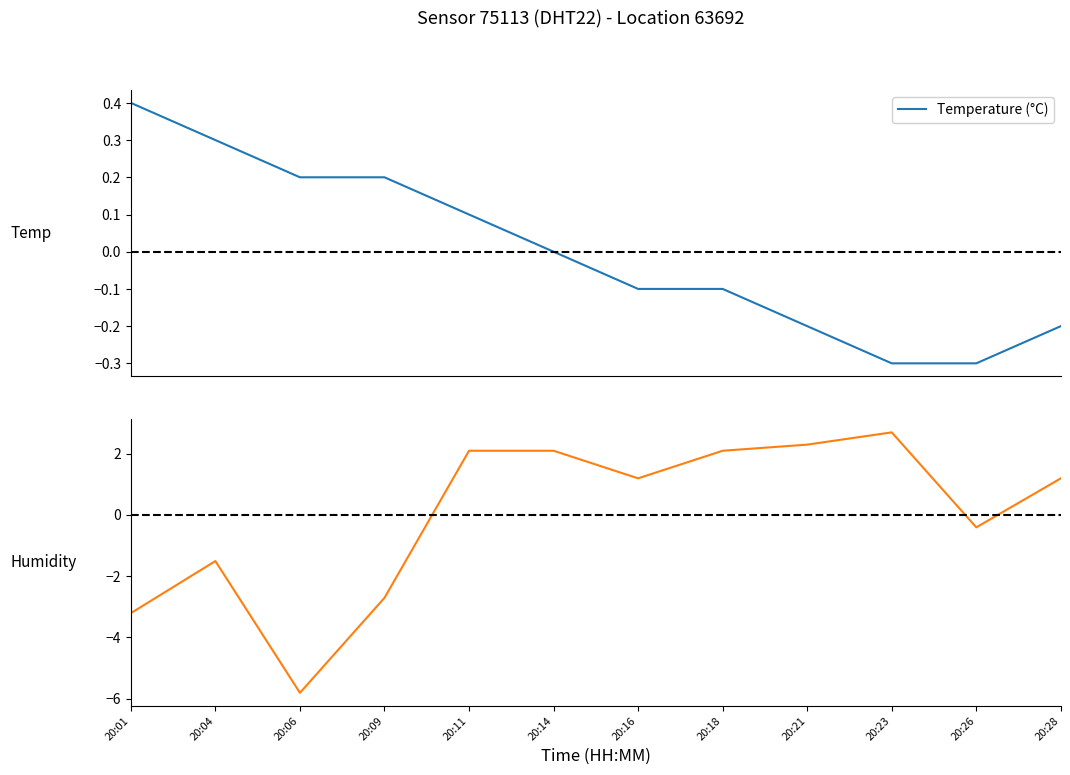

Reading left to right, extract all data points from this chart.

Temperature (°C): 0.4	0.3	0.2	0.2	0.1	0.0	-0.1	-0.1	-0.2	-0.3	-0.3	-0.2
Humidity (%): -3.2	-1.5	-5.8	-2.7	2.1	2.1	1.2	2.1	2.3	2.7	-0.4	1.2